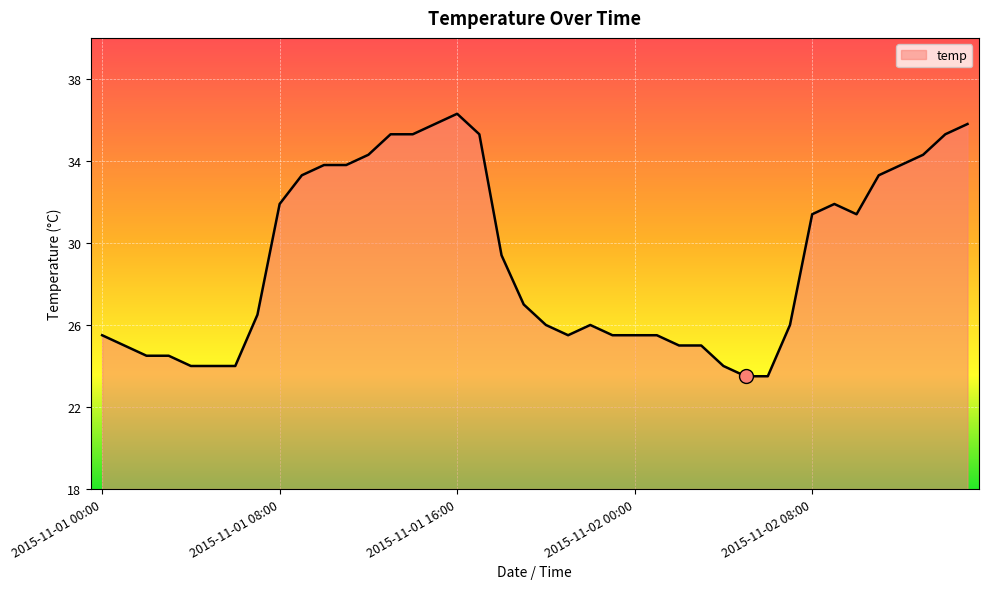

What is the minimum value shown in the chart?

23.5